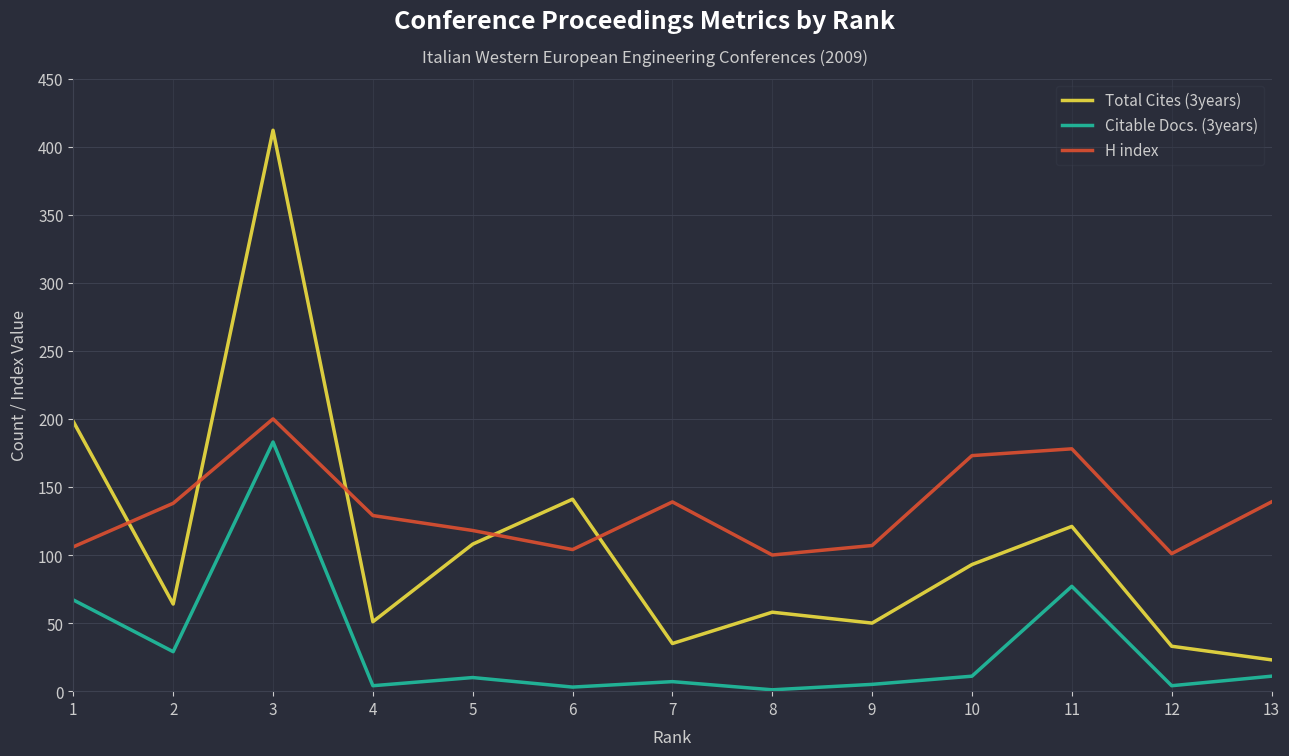

Rank the series by their average value, from lowest to highest.

Citable Docs. (3years), Total Cites (3years), H index